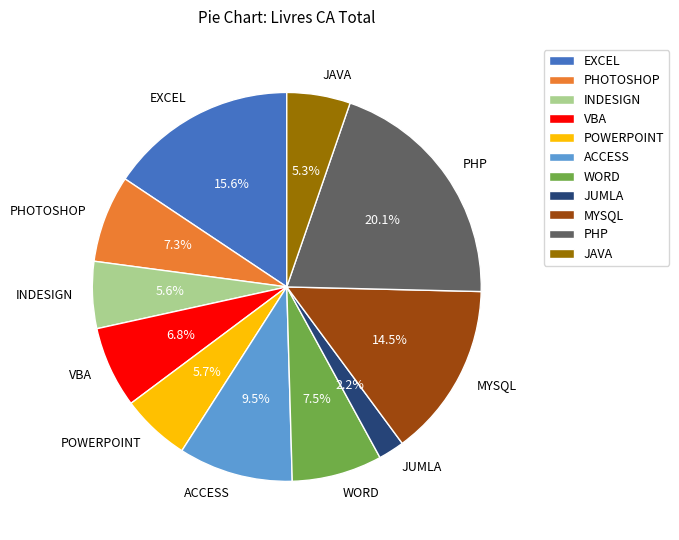

What portion of the pie excludes EXCEL?

84.4%